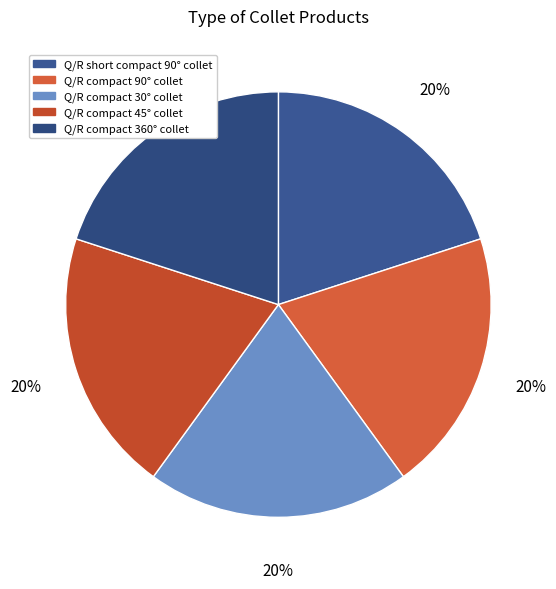

To the nearest percent, what is the average slice percentage?

20%